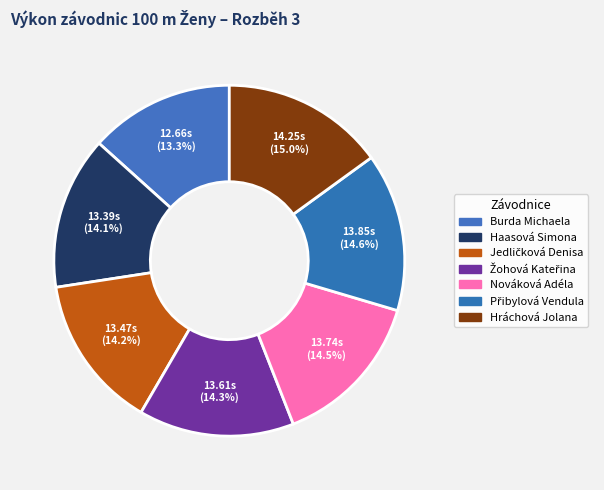

What percentage is the Burda Michaela slice, to the nearest percent?

13%